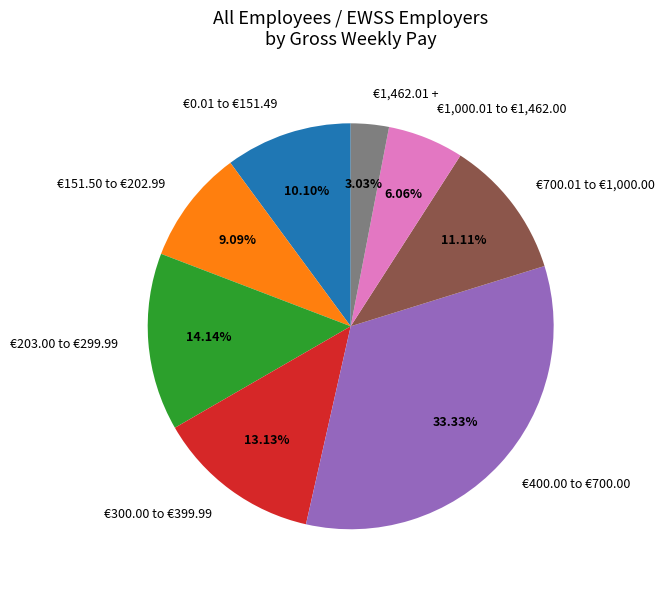

To the nearest percent, what percentage of the pie is €700.01 to €1,000.00?

11%